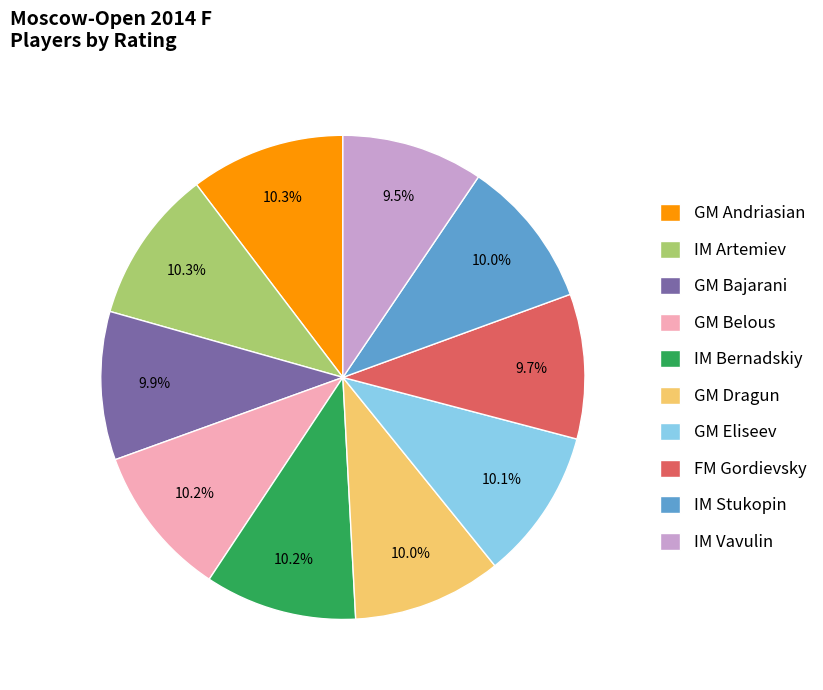

Between GM Belous and IM Vavulin, which is larger?

GM Belous